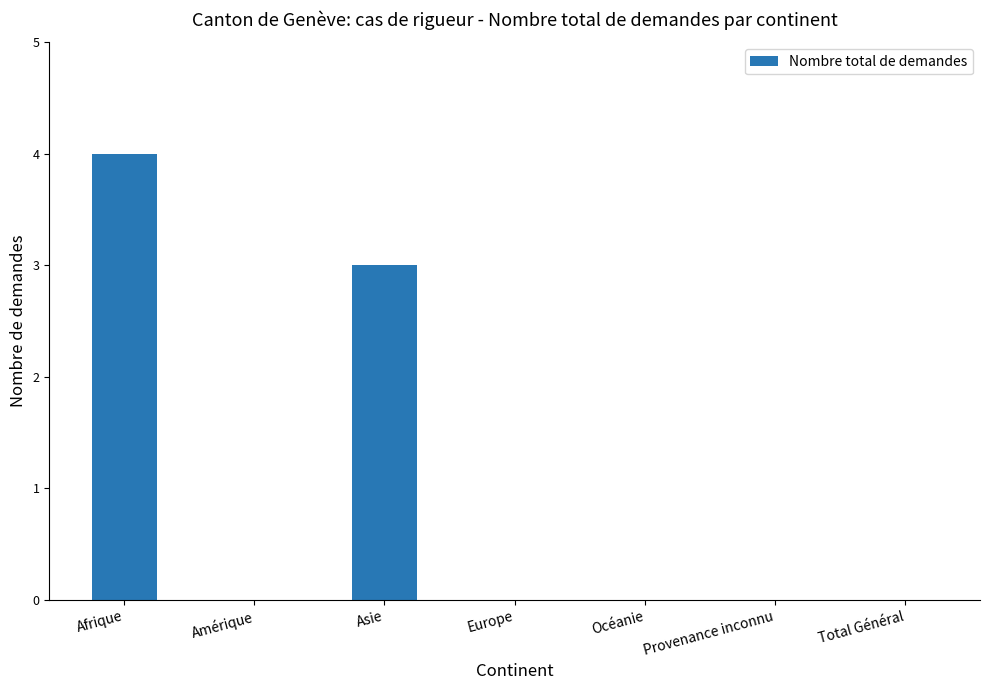

Reading left to right, extract all data points from this chart.

4	0	3	0	0	0	0